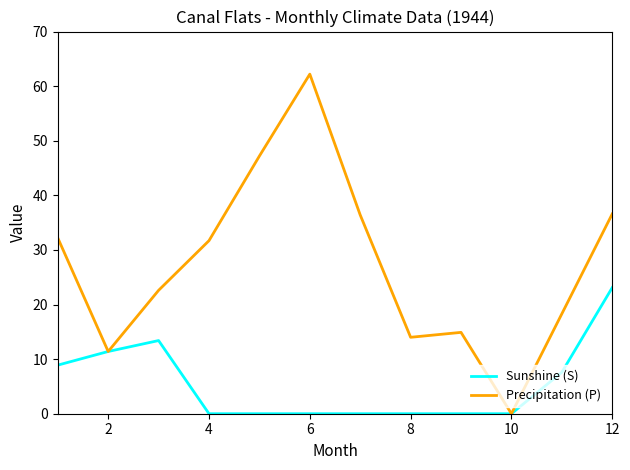

List the series in order of their overall mean, highest first.

Precipitation (P), Sunshine (S)